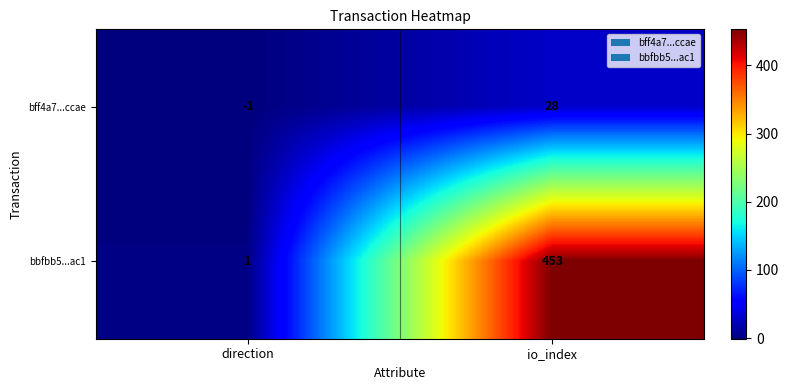

Reading right to left, transcribe all the data shown in this chart.

bff4a7...ccae: io_index=28	direction=-1
bbfbb5...ac1: io_index=453	direction=1